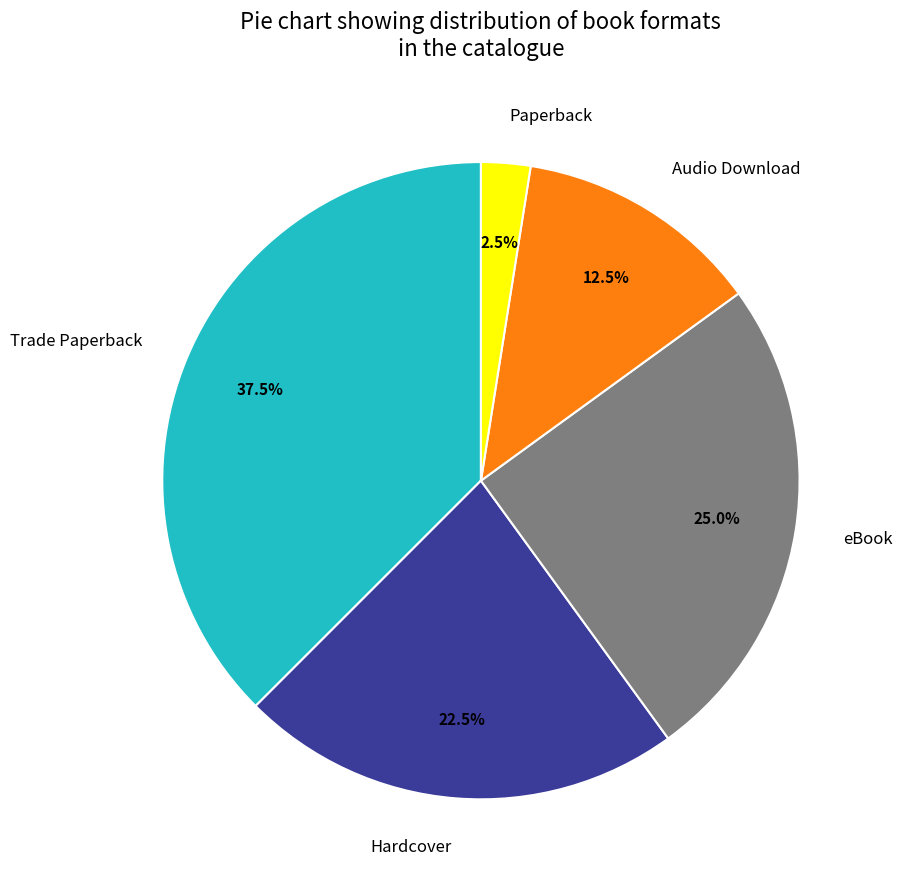

How many slices are in this pie chart?

5